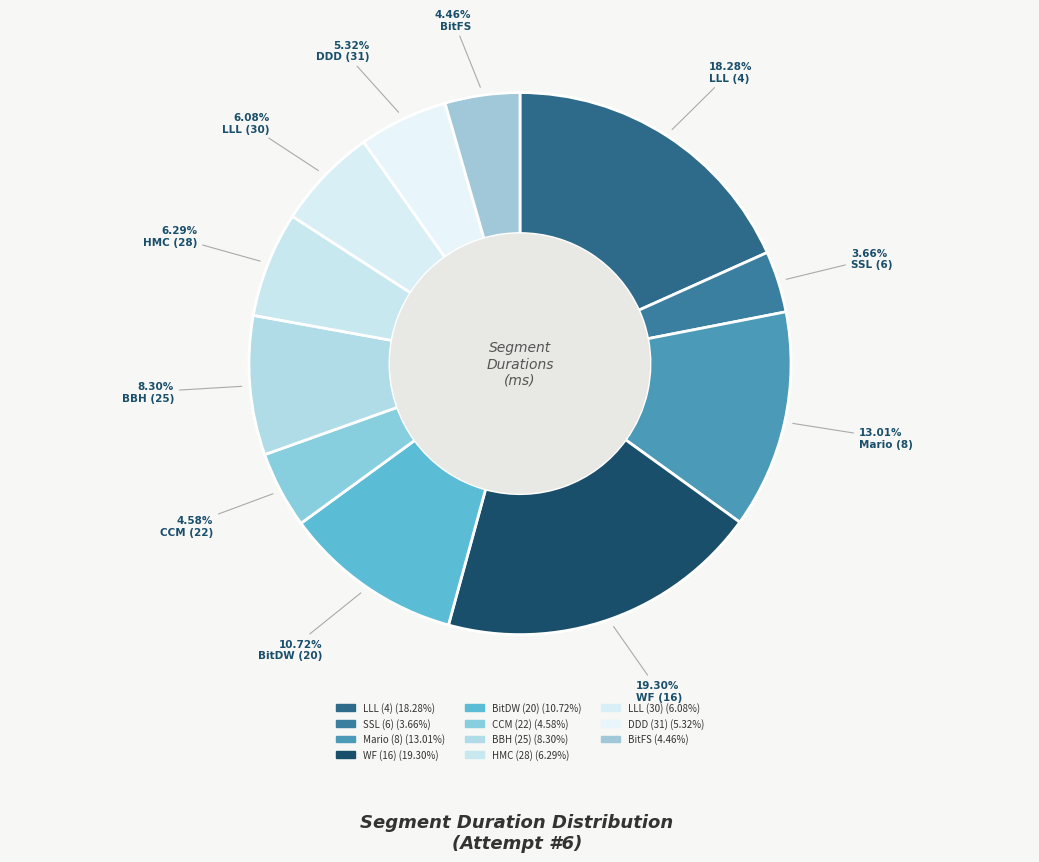

Combined, do CCM (22) and Mario (8) account for over 50%?

No